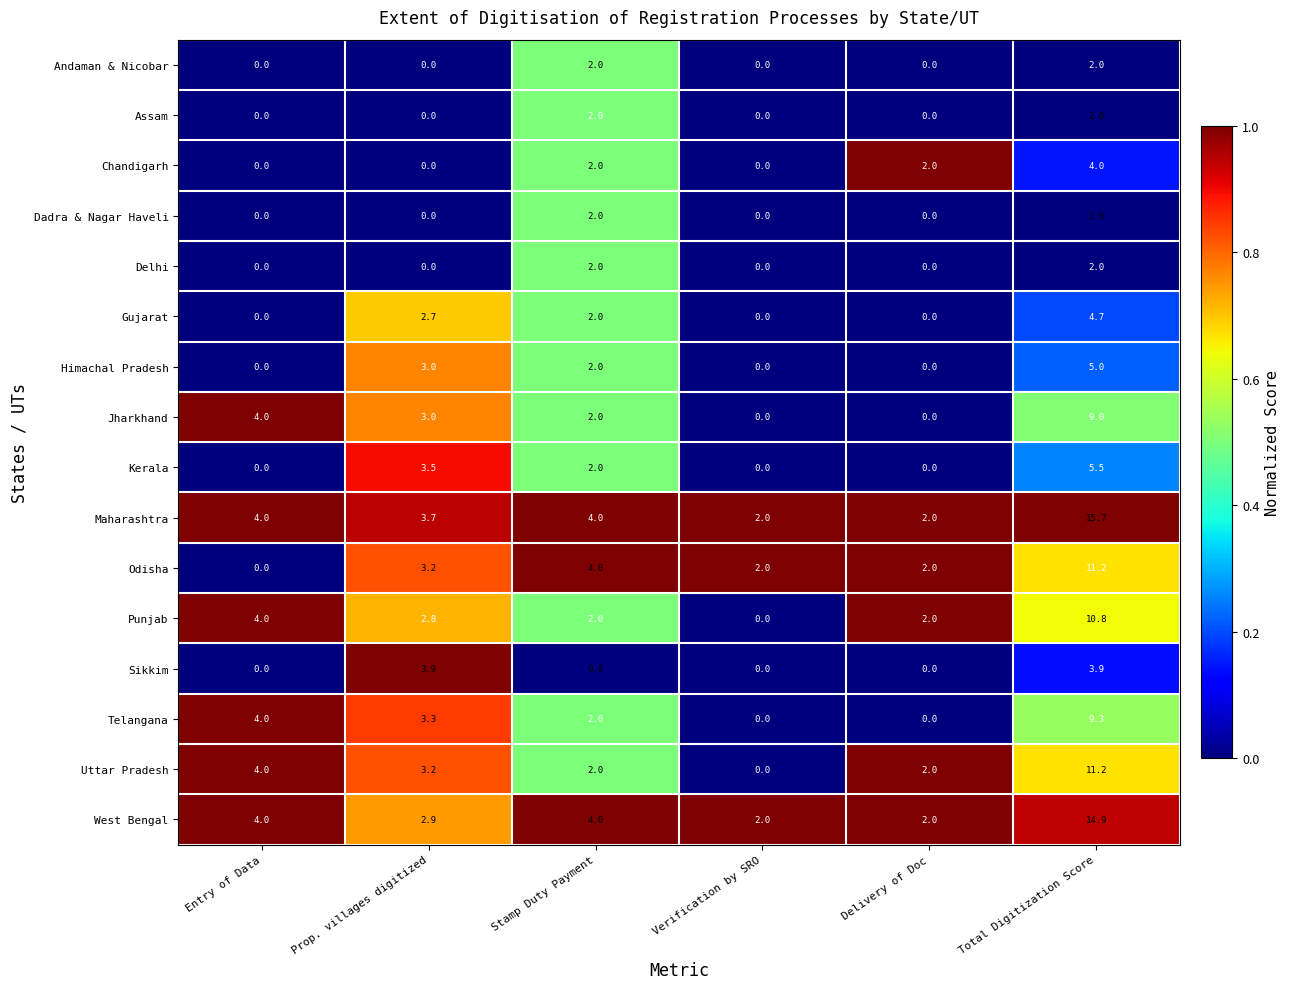

Count the number of categories in the chart.

6